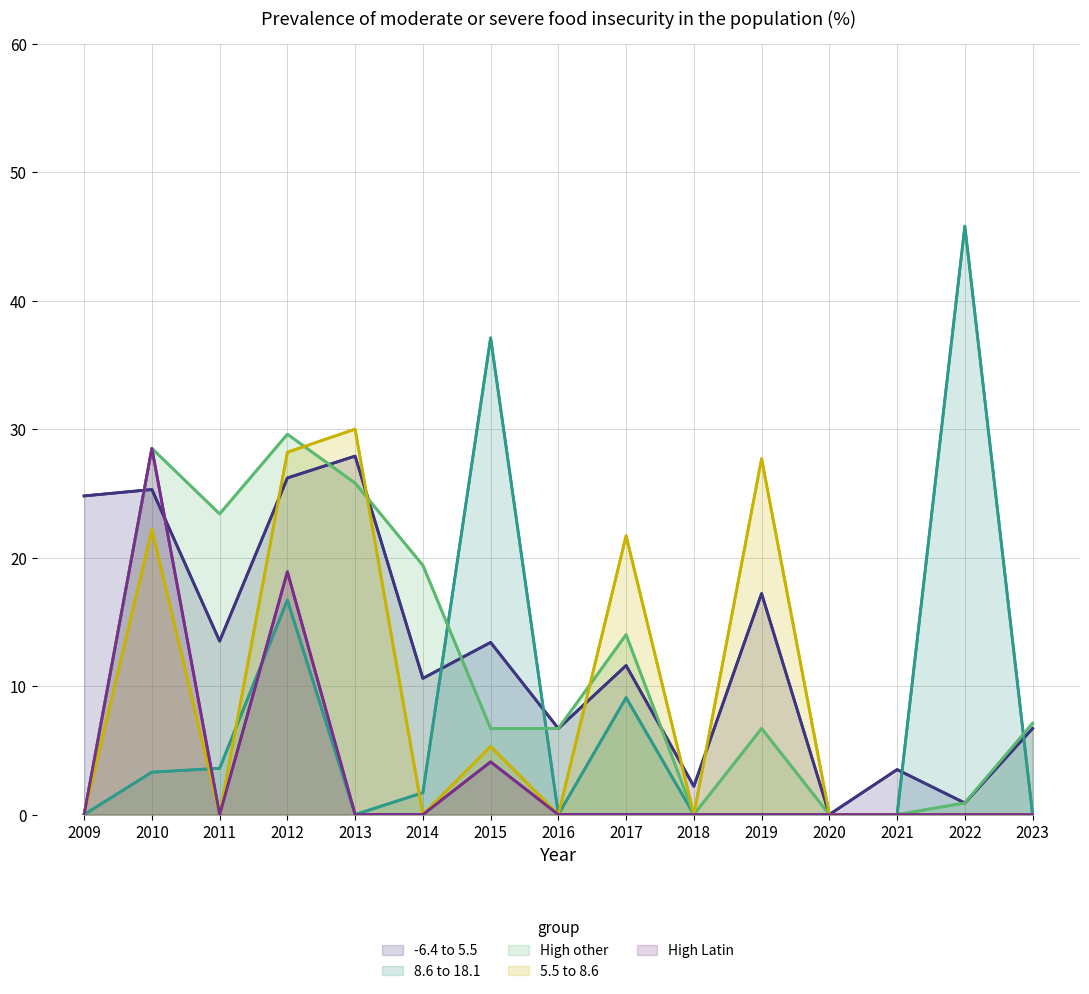

True or false: Series C has a value of 0.0 at 2021.

True